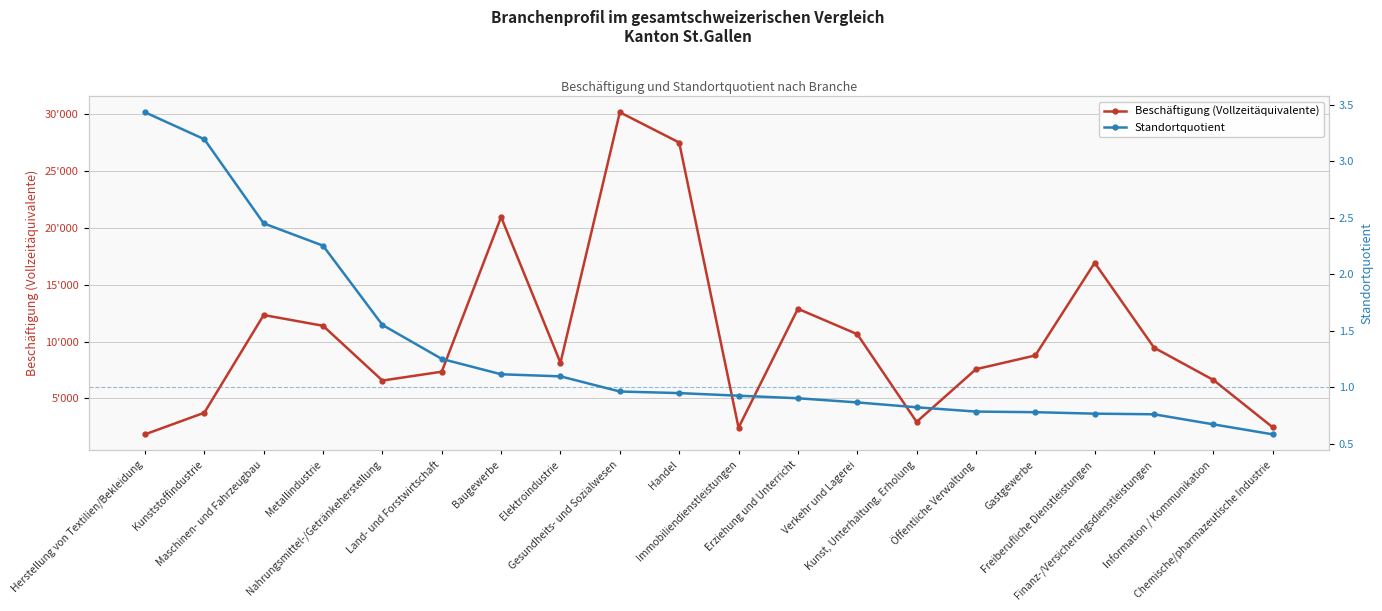

Is this an area chart (filled region under the line)?

No